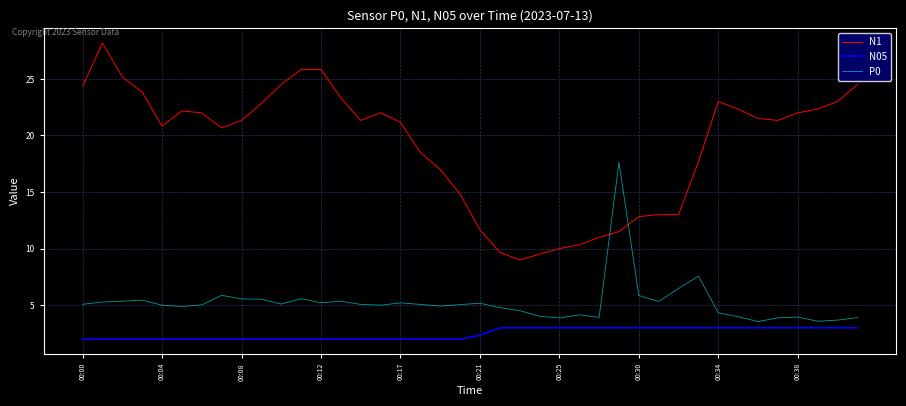

Which series has the largest total across all categories?

N1